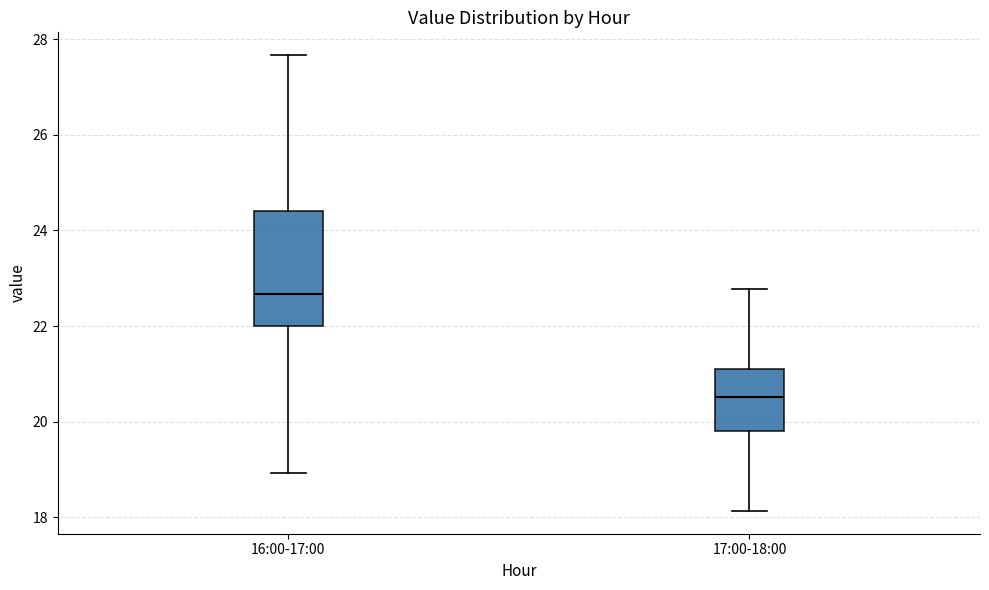

Reading left to right, transcribe this box plot: for each box, give where its median line is, the range the box spans, and where its two whiskers end, as read against the y-axis. The values are not printed on the chart, so give them approximately, as read against the axis.

16:00-17:00: median 22.6, box 22.0 to 24.4, whiskers 19.0 to 27.6
17:00-18:00: median 20.6, box 19.8 to 21.2, whiskers 18.2 to 22.8